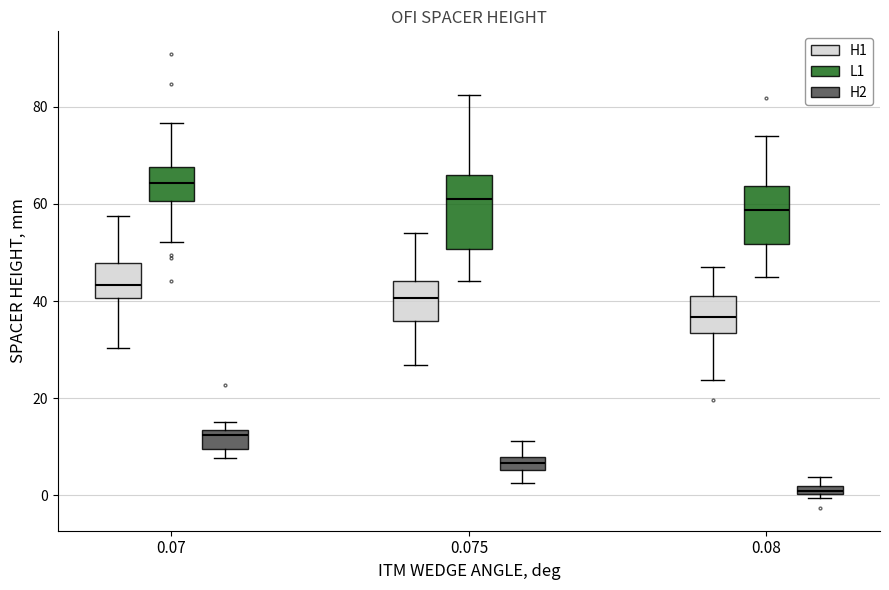

Comparing the boxes themselves (not the whiskers), which one is the tallest?

0.075 (L1)